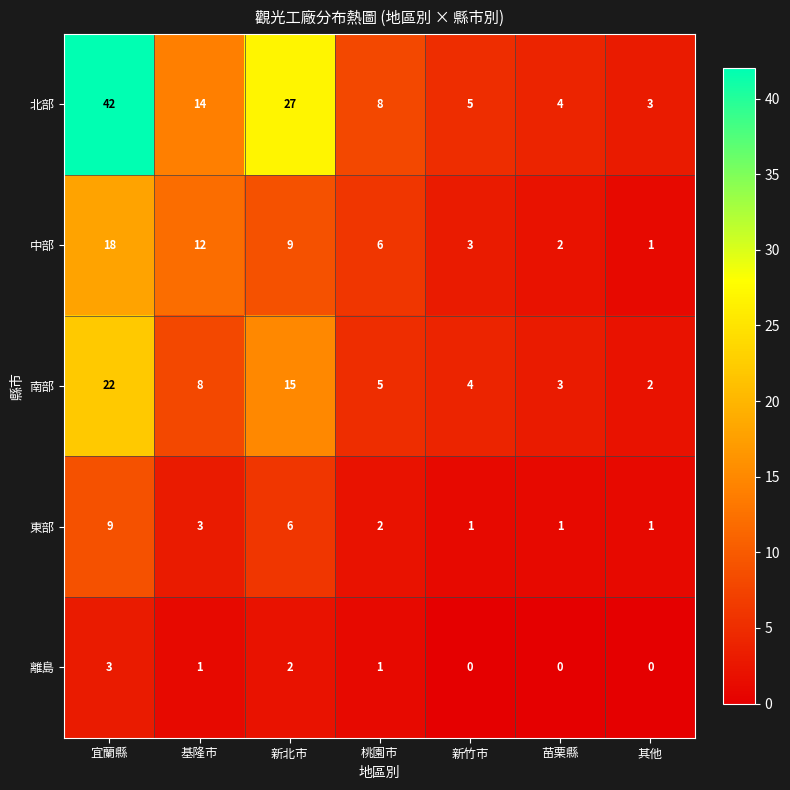

What is the sum of the 北部 values at 新北市 and 桃園市?

35